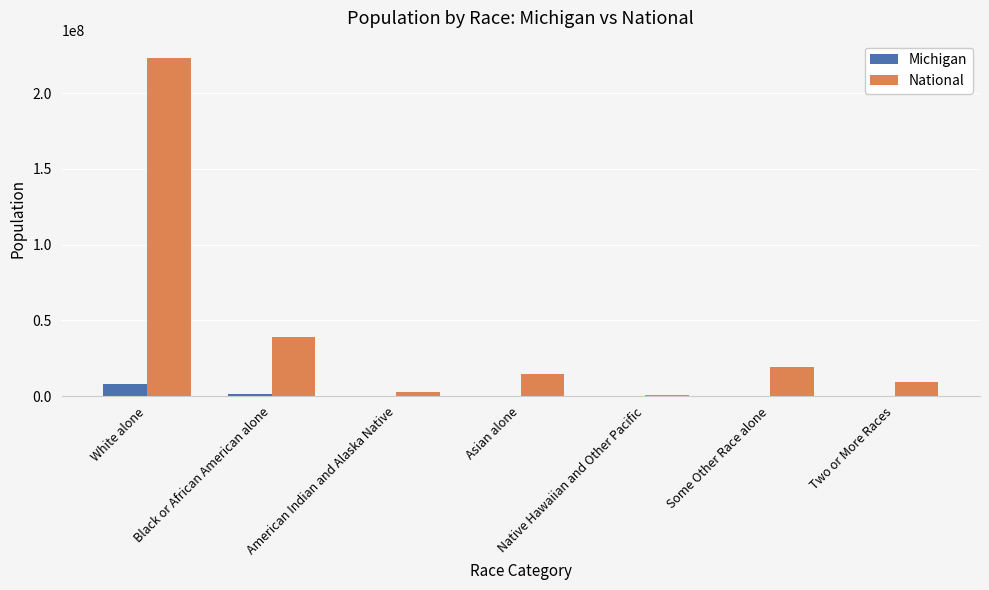

Which series changed the most between White alone and Asian alone?

National